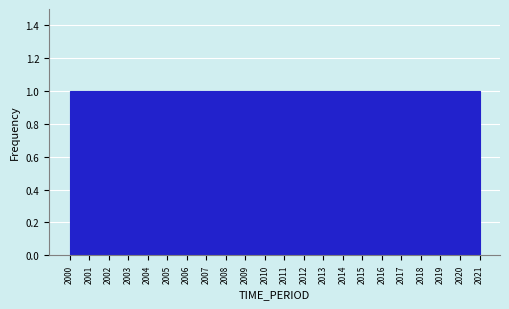

Reading left to right, list every bar in this chart as the range it spans on the x-axis followed by its height. Neither the bar edges nor the heights are printed on the chart, so give them approximately, as read against the axes.

2000.0 to 2001.0: 1
2001.0 to 2001.9: 1
2001.9 to 2002.9: 1
2002.9 to 2003.8: 1
2003.8 to 2004.8: 1
2004.8 to 2005.7: 1
2005.7 to 2006.7: 1
2006.7 to 2007.6: 1
2007.6 to 2008.6: 1
2008.6 to 2009.5: 1
2009.5 to 2010.5: 1
2010.5 to 2011.5: 1
2011.5 to 2012.4: 1
2012.4 to 2013.4: 1
2013.4 to 2014.3: 1
2014.3 to 2015.3: 1
2015.3 to 2016.2: 1
2016.2 to 2017.2: 1
2017.2 to 2018.1: 1
2018.1 to 2019.1: 1
2019.1 to 2020.0: 1
2020.0 to 2021.0: 1